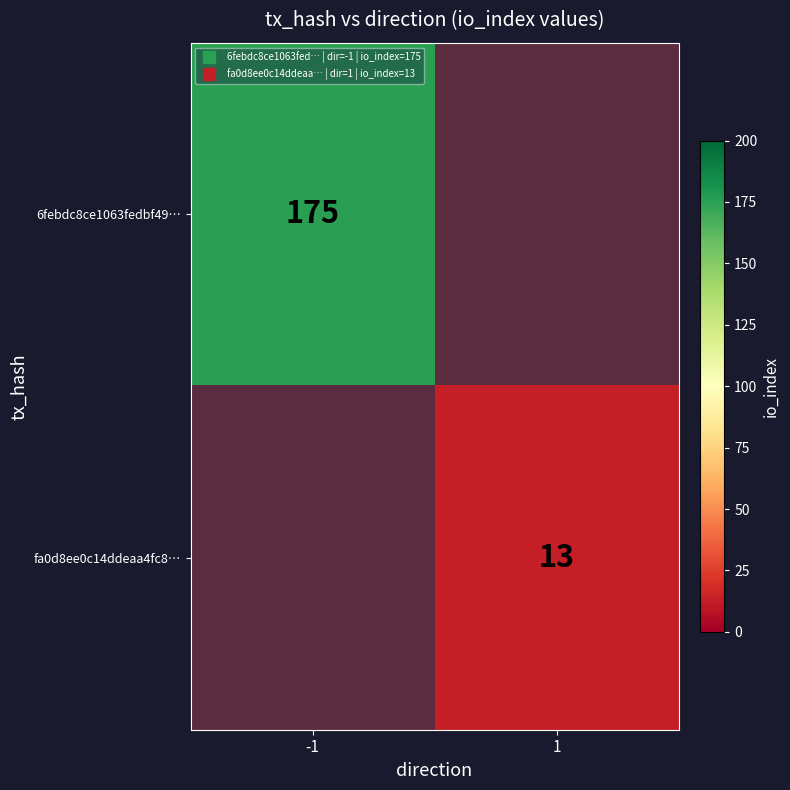

True or false: fa0d8ee0c14ddeaa4fc8… has a value of 21.9 at 1.

False